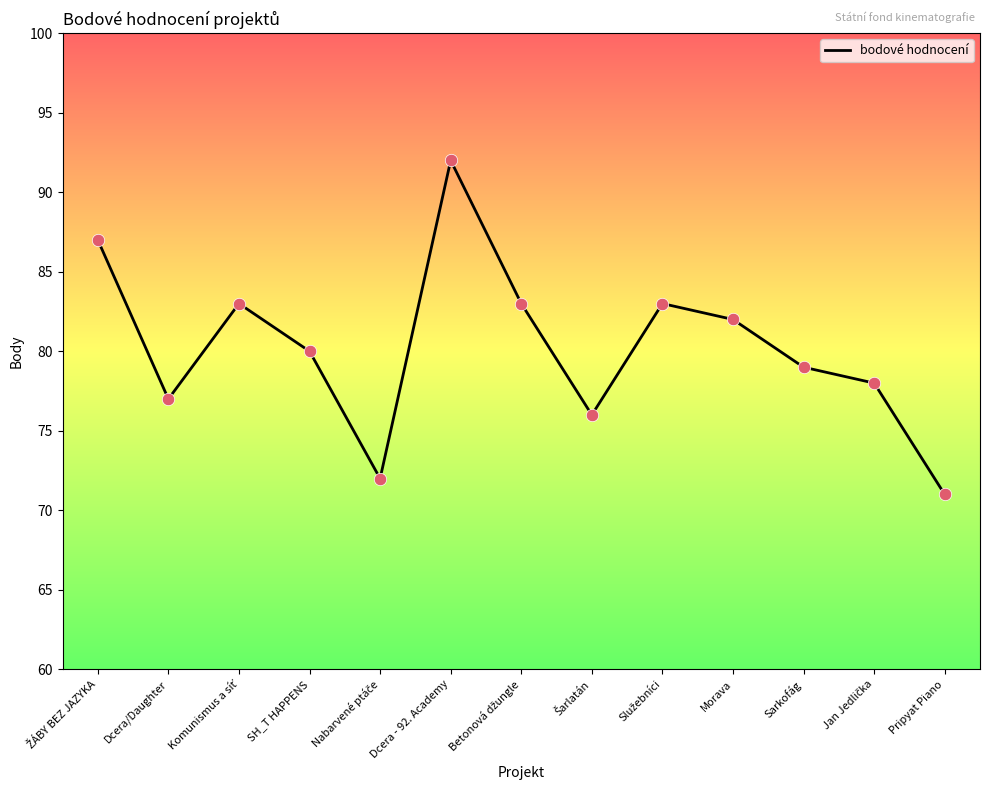

What is the change in value from Dcera/Daughter to Morava?

+5